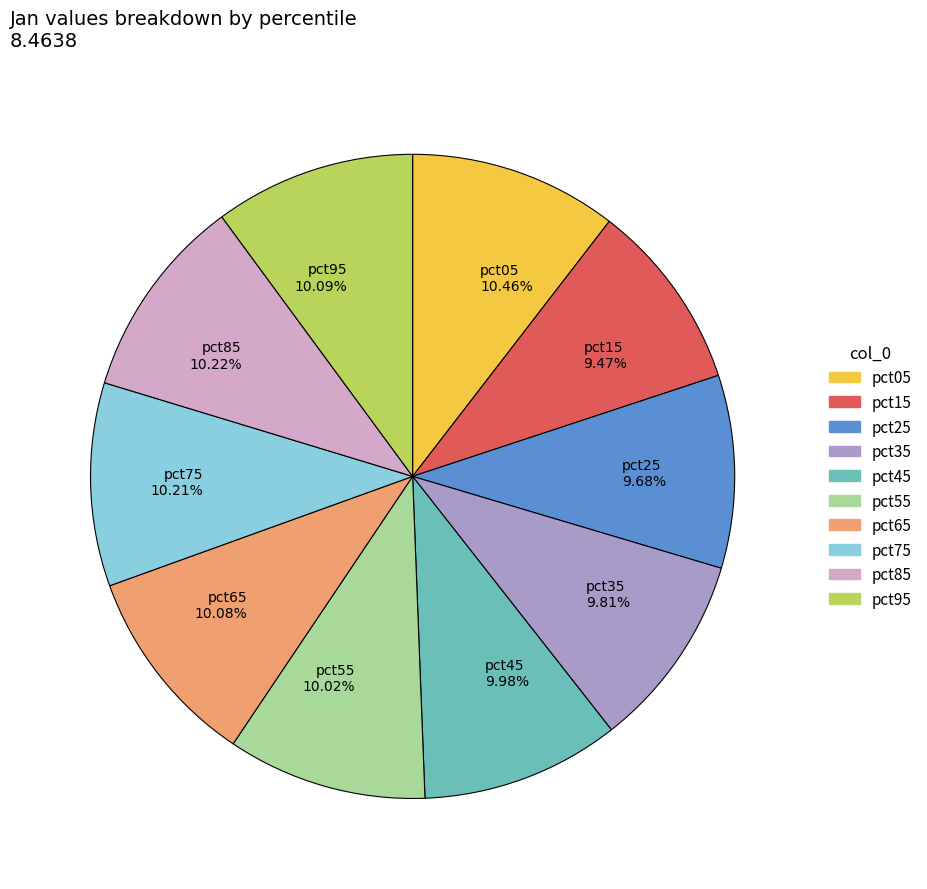

Does any single category account for the majority?

No